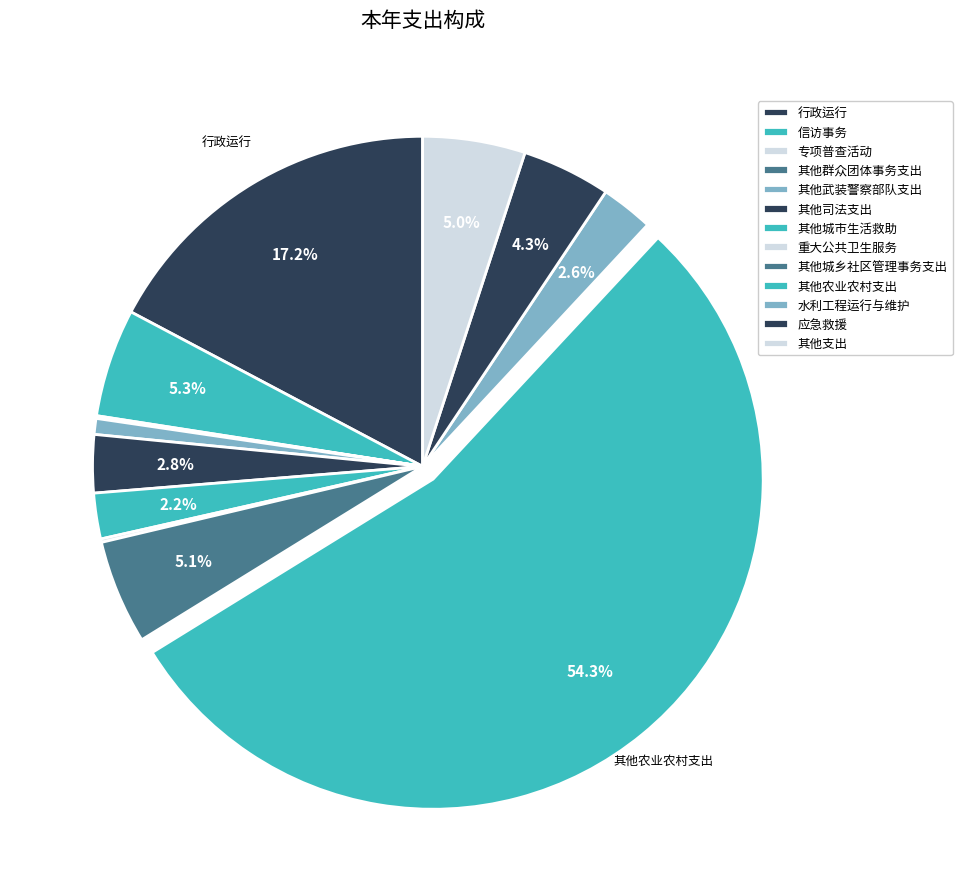

To the nearest percent, what is the average slice percentage?

8%